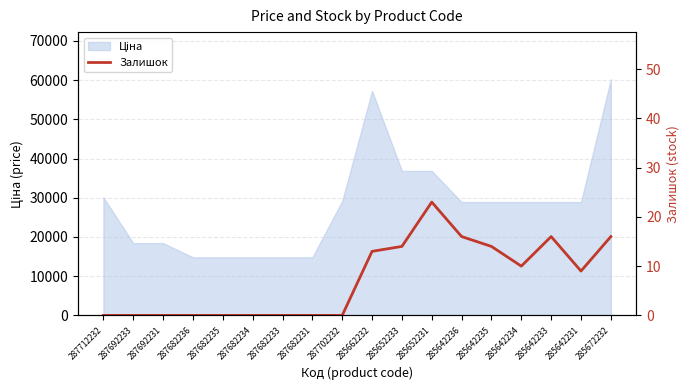

True or false: the data has more than 1 interior local peaks.

True